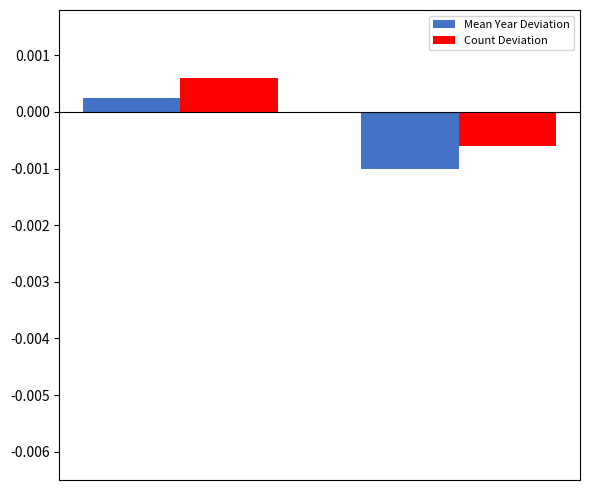

Count the number of categories in the chart.

2